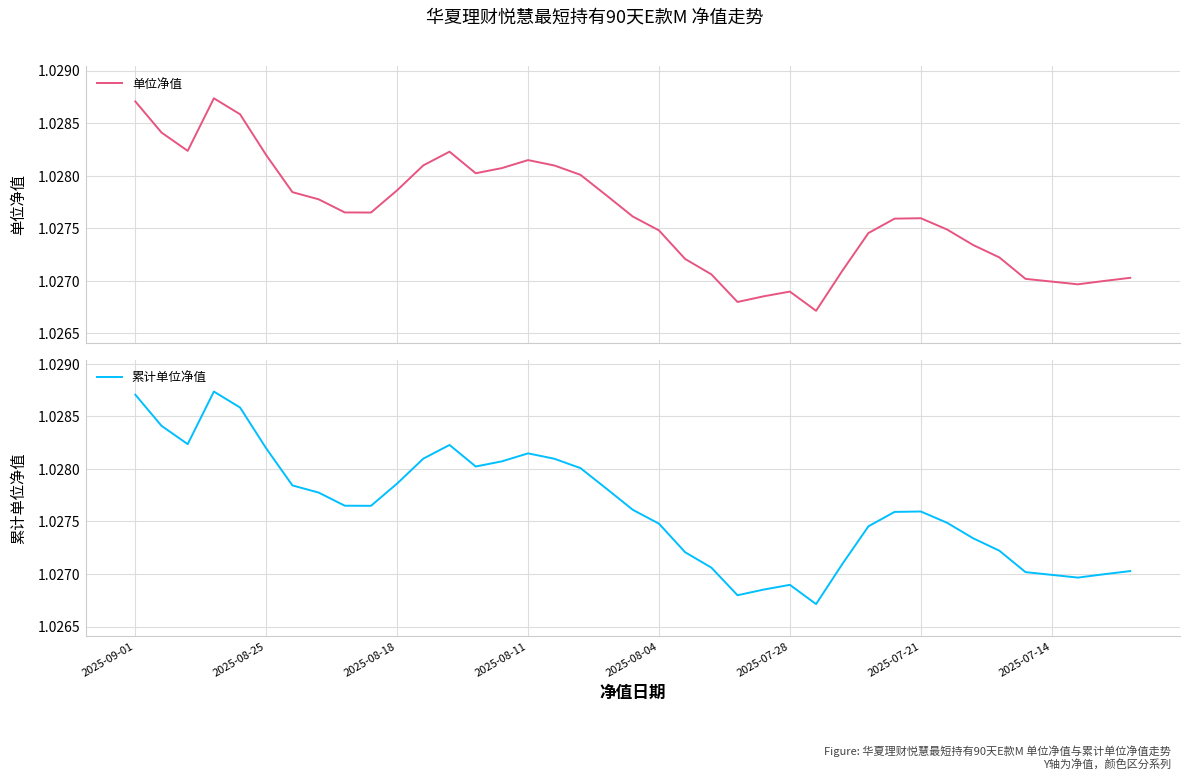

The value of 累计单位净值 at 2025-09-01 is 0.4. True or false?

False